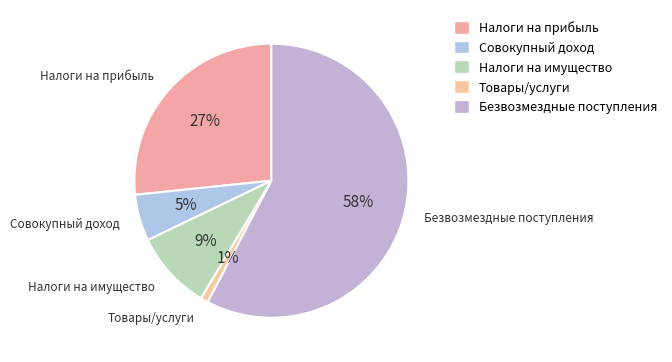

Is it true that Совокупный доход is 5% of the pie?

True